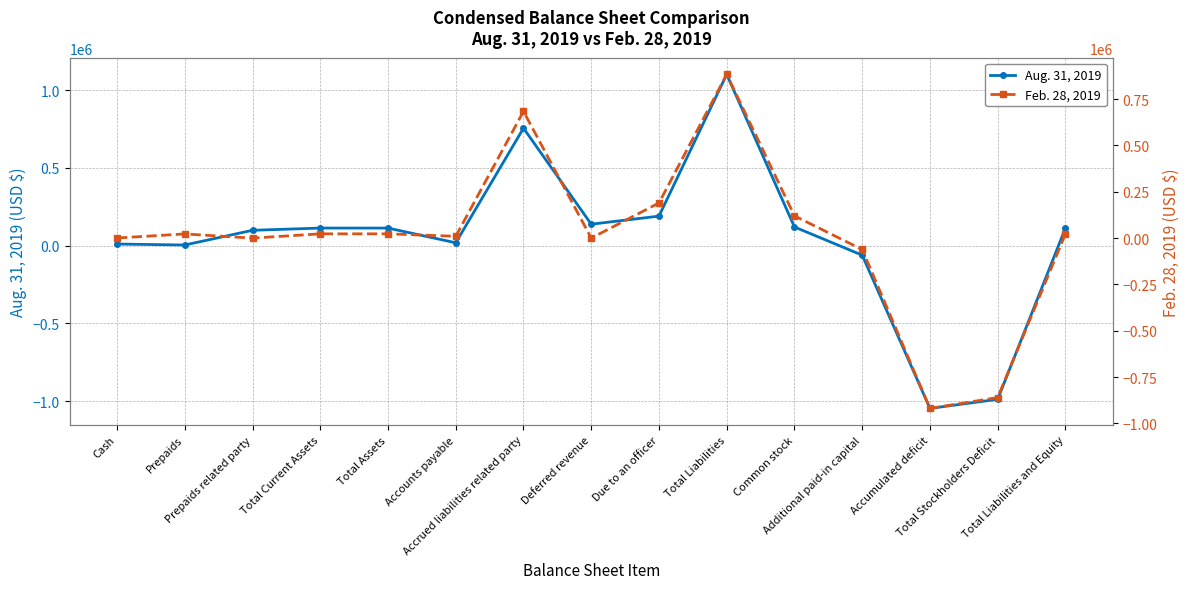

How many data points in Aug. 31, 2019 are less than 113002?

7